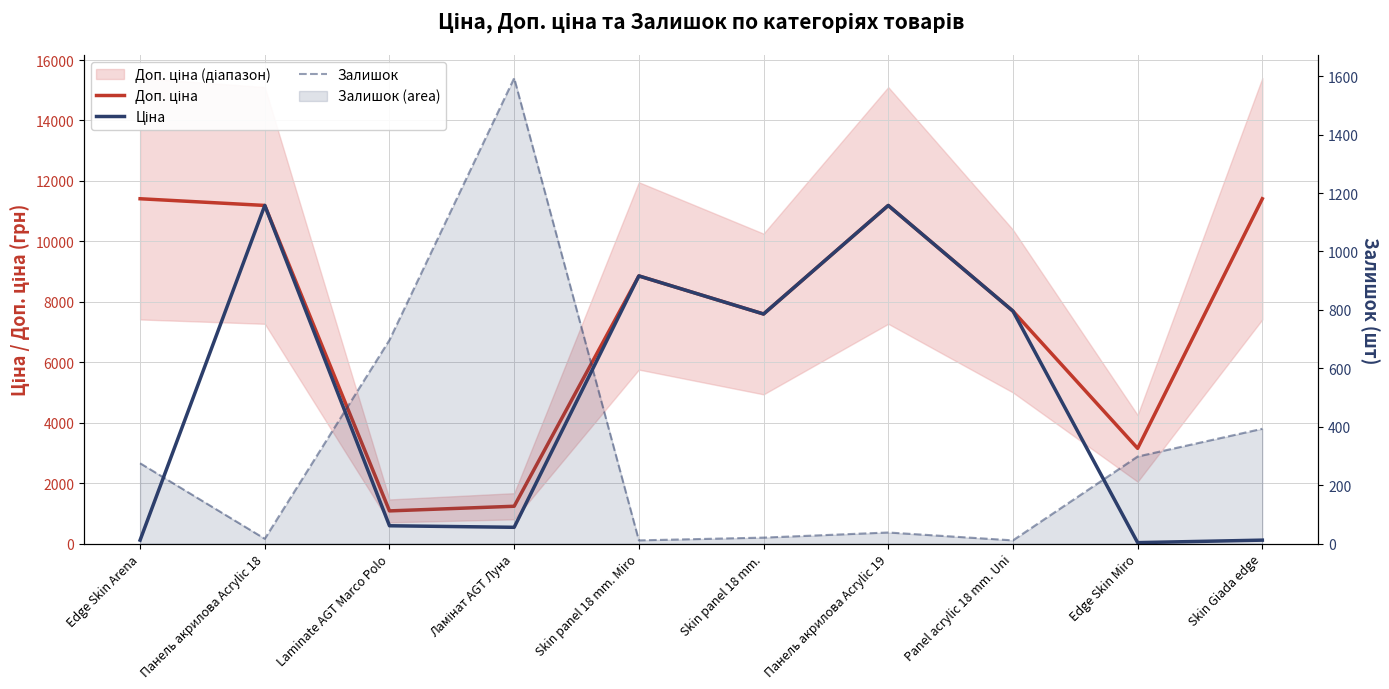

What is the total value across all series at Skin Giada edge?

11917.1